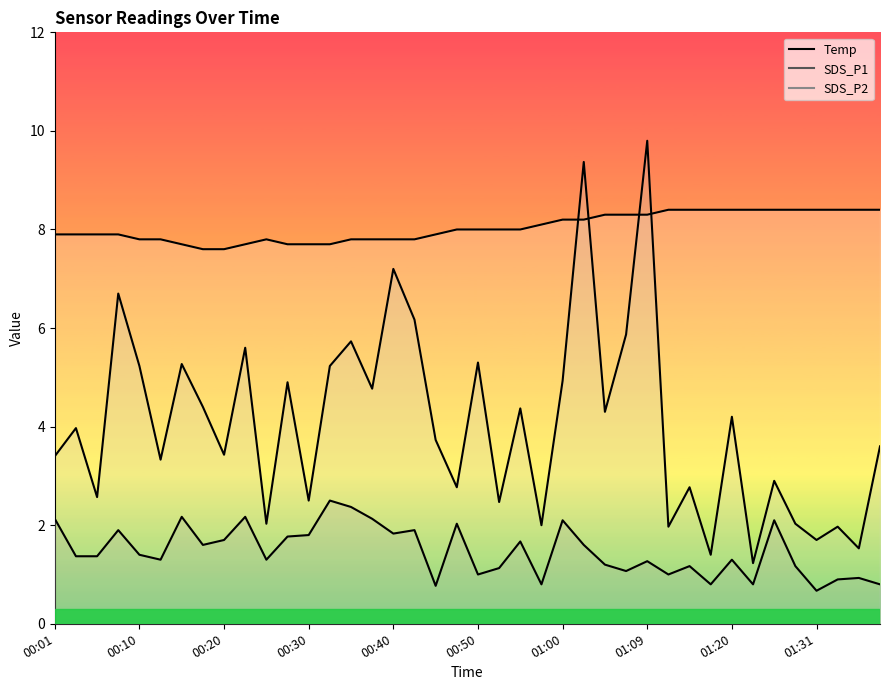

Reading right to left, list all the values displayed in this chart.

SDS_P1: 01:39=3.6	01:36=1.5	01:33=2.0	01:31=1.7	01:28=2.0	01:25=2.9	01:22=1.2	01:20=4.2	01:17=1.4	01:15=2.8	01:12=2.0	01:09=9.8	01:07=5.9	01:04=4.3	01:02=9.4	01:00=4.9	00:57=2.0	00:55=4.4	00:52=2.5	00:50=5.3	00:47=2.8	00:45=3.7	00:42=6.2	00:40=7.2	00:37=4.8	00:35=5.7	00:32=5.2	00:30=2.5	00:28=4.9	00:25=2.0	00:23=5.6	00:20=3.4	00:18=4.4	00:15=5.3	00:13=3.3	00:10=5.2	00:08=6.7	00:05=2.6	00:03=4.0	00:01=3.4
SDS_P2: 01:39=0.8	01:36=0.9	01:33=0.9	01:31=0.7	01:28=1.2	01:25=2.1	01:22=0.8	01:20=1.3	01:17=0.8	01:15=1.2	01:12=1.0	01:09=1.3	01:07=1.1	01:04=1.2	01:02=1.6	01:00=2.1	00:57=0.8	00:55=1.7	00:52=1.1	00:50=1.0	00:47=2.0	00:45=0.8	00:42=1.9	00:40=1.8	00:37=2.1	00:35=2.4	00:32=2.5	00:30=1.8	00:28=1.8	00:25=1.3	00:23=2.2	00:20=1.7	00:18=1.6	00:15=2.2	00:13=1.3	00:10=1.4	00:08=1.9	00:05=1.4	00:03=1.4	00:01=2.1
Temp: 01:39=8.4	01:36=8.4	01:33=8.4	01:31=8.4	01:28=8.4	01:25=8.4	01:22=8.4	01:20=8.4	01:17=8.4	01:15=8.4	01:12=8.4	01:09=8.3	01:07=8.3	01:04=8.3	01:02=8.2	01:00=8.2	00:57=8.1	00:55=8.0	00:52=8.0	00:50=8.0	00:47=8.0	00:45=7.9	00:42=7.8	00:40=7.8	00:37=7.8	00:35=7.8	00:32=7.7	00:30=7.7	00:28=7.7	00:25=7.8	00:23=7.7	00:20=7.6	00:18=7.6	00:15=7.7	00:13=7.8	00:10=7.8	00:08=7.9	00:05=7.9	00:03=7.9	00:01=7.9